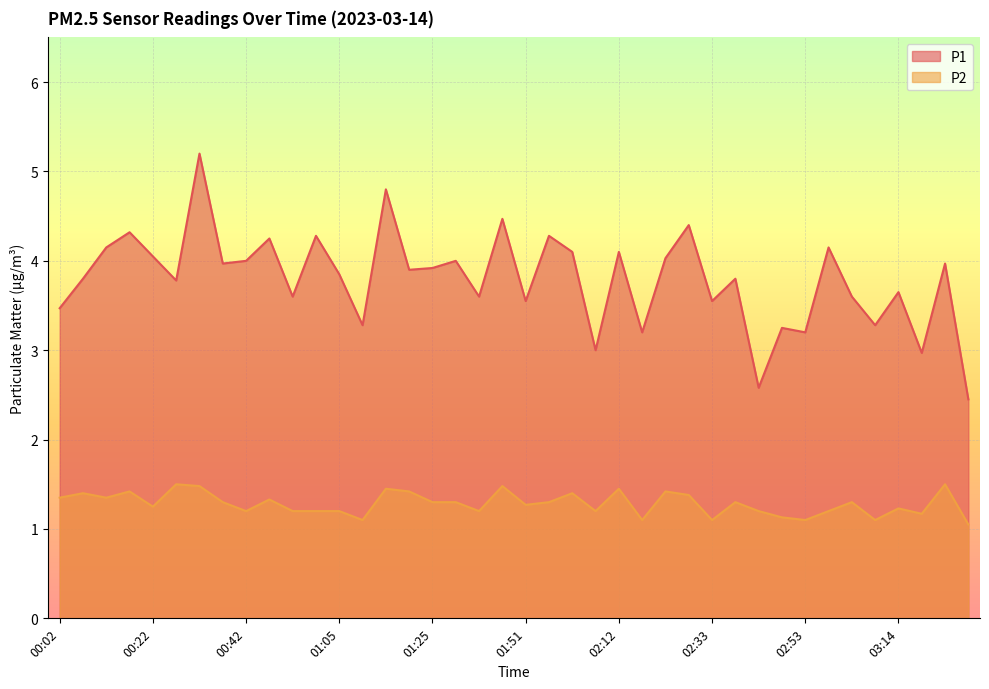

Which series changed the most between 01:20 and 03:14?

P1